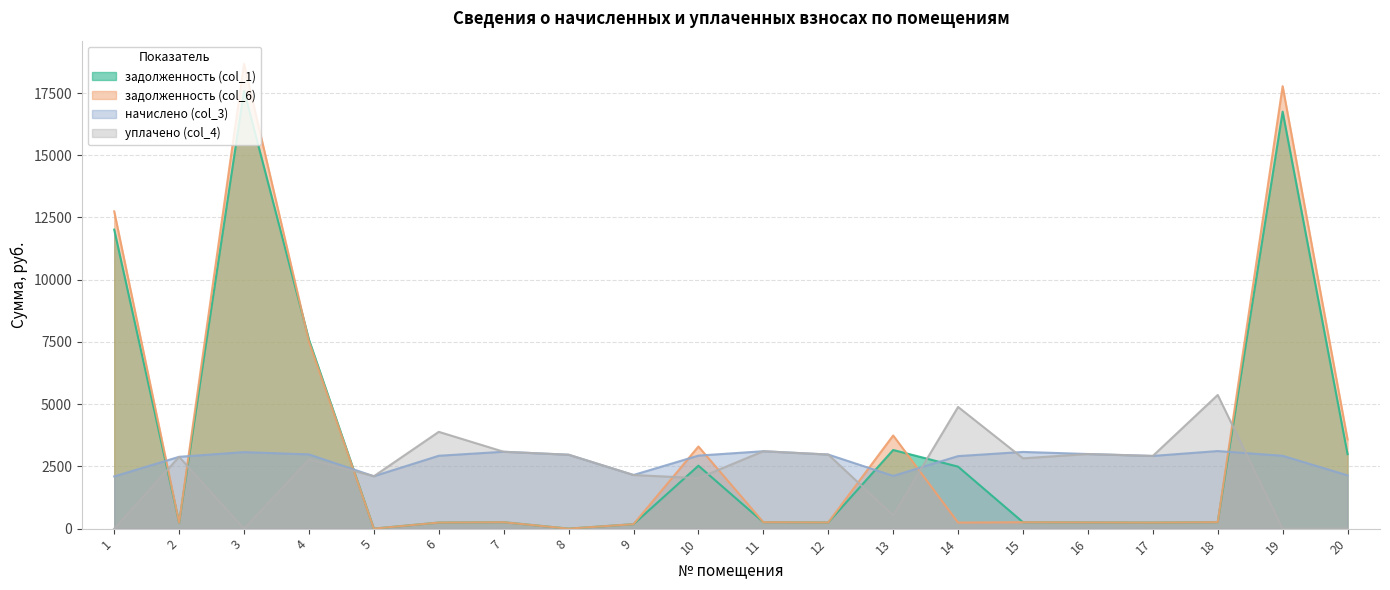

Rank the series at 17 from highest to lowest value.

начислено (col_3), уплачено (col_4), задолженность (col_1), задолженность (col_6)